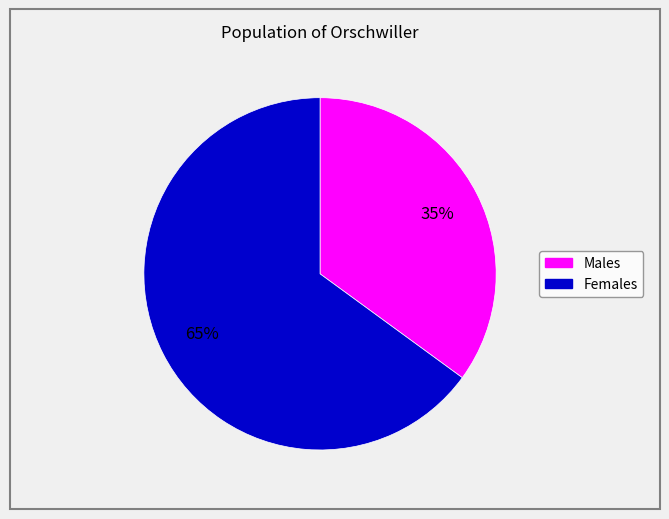

To the nearest percent, what is the average slice percentage?

50%